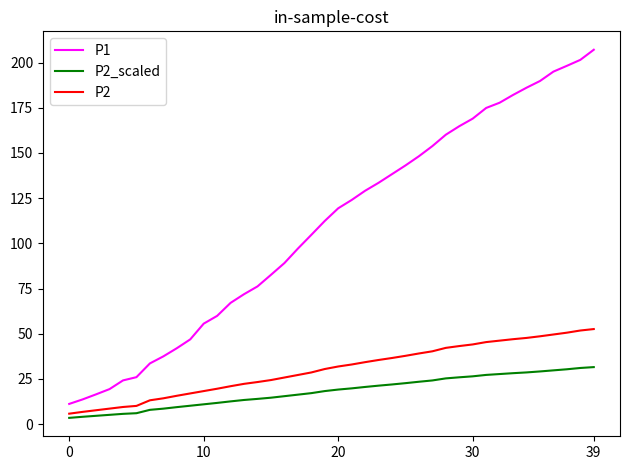

What is the maximum value shown in the chart?

207.1